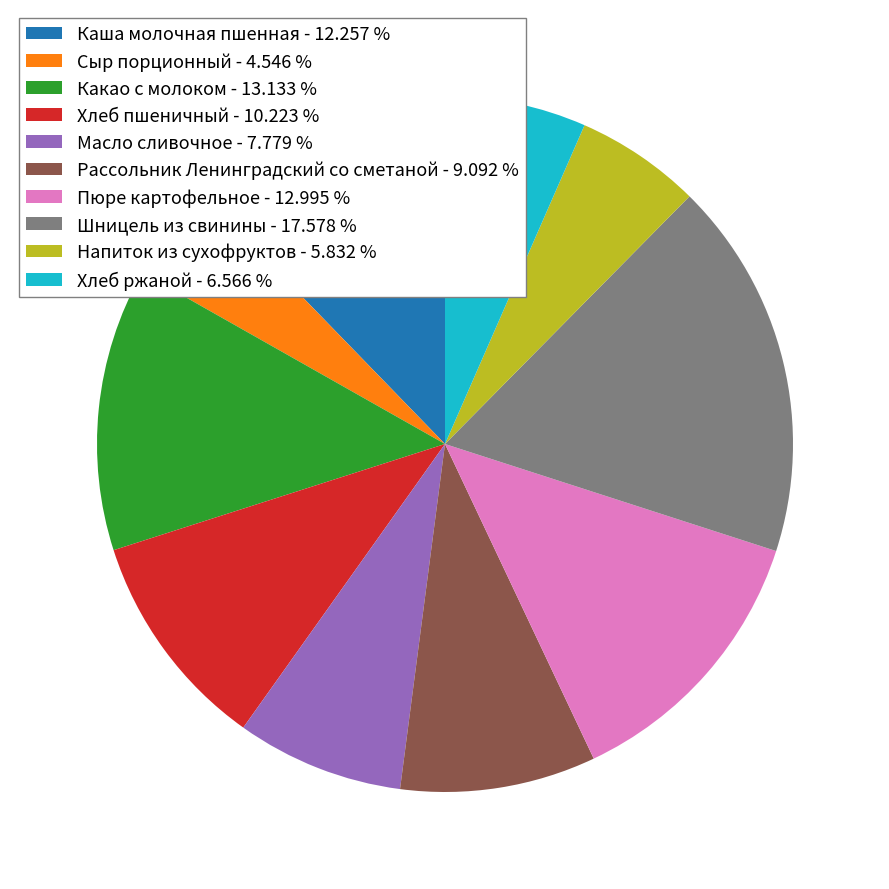

Which has a higher value, Рассольник Ленинградский со сметаной - 9.092 % or Масло сливочное - 7.779 %?

Рассольник Ленинградский со сметаной - 9.092 %